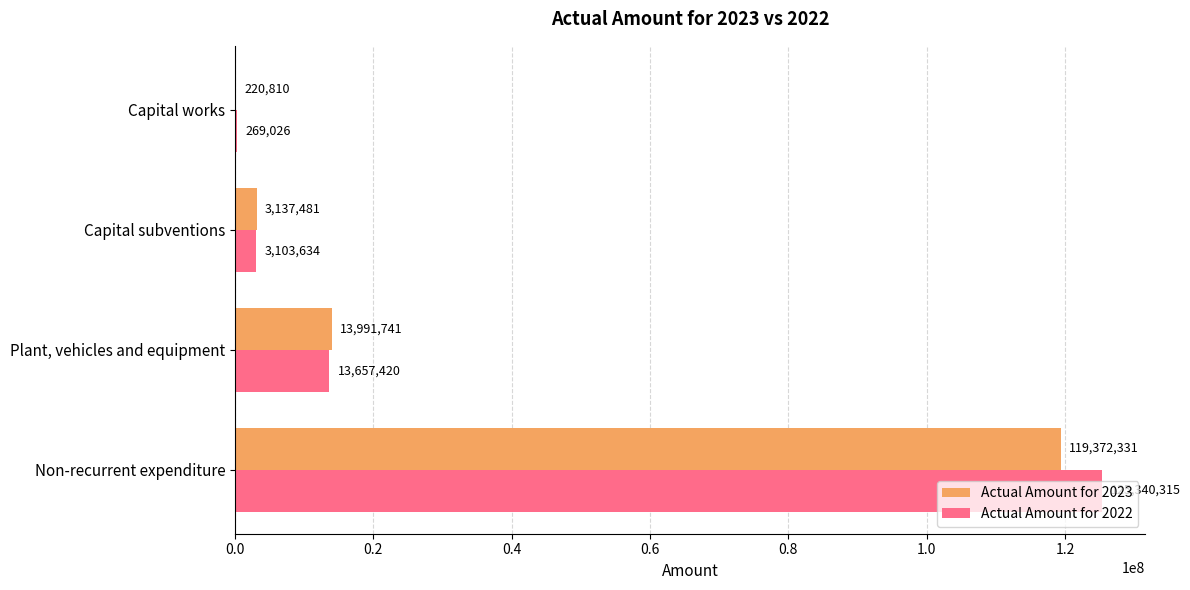

What is the sum of the Actual Amount for 2022 values at Non-recurrent expenditure and Capital works?

125609341